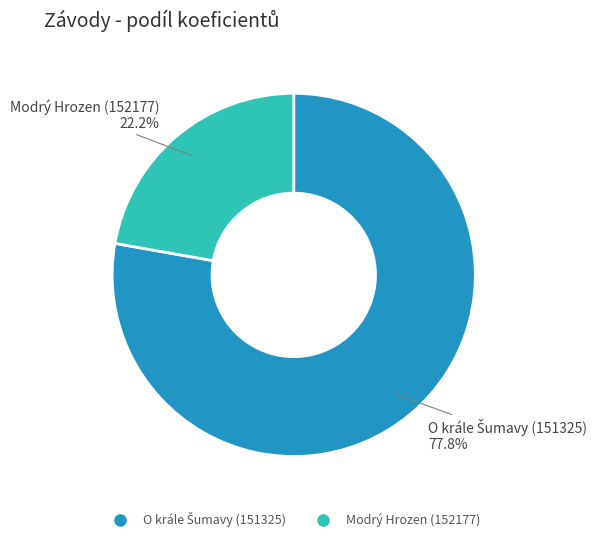

Which slice is the smallest?

Modrý Hrozen (152177)